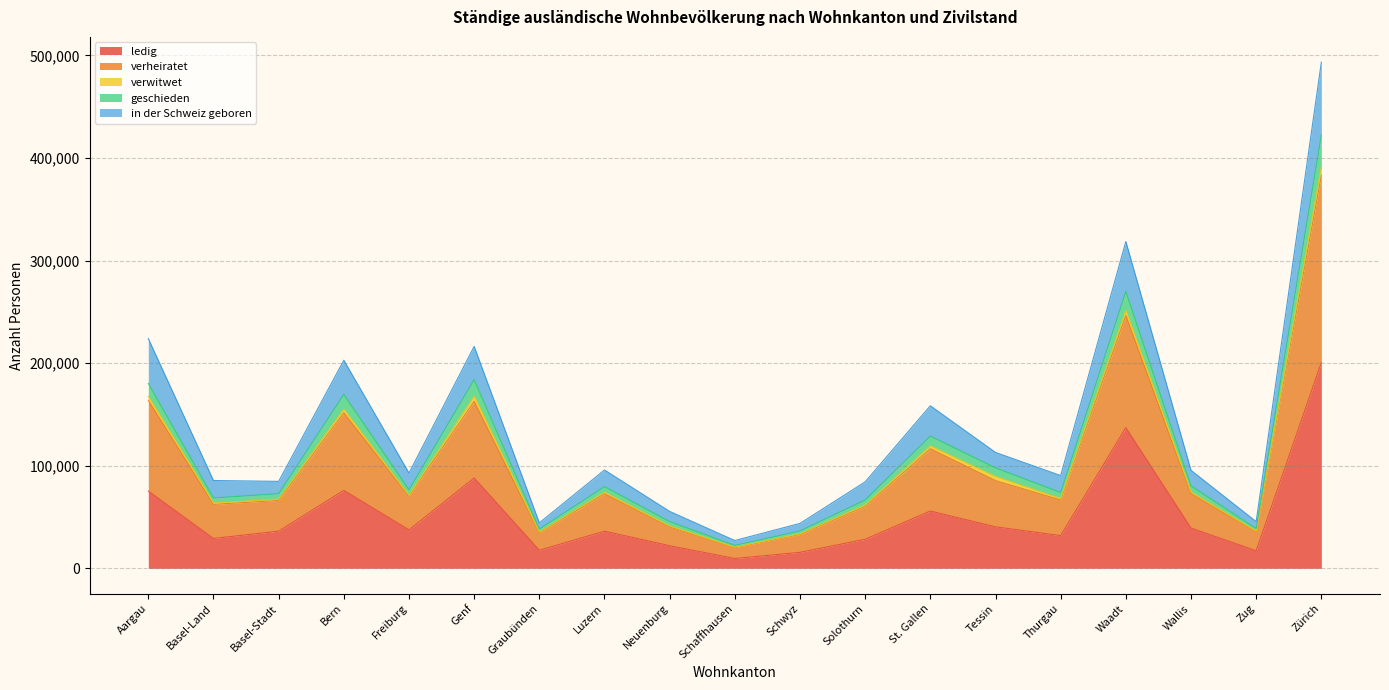

How many lines are shown in the chart?

5